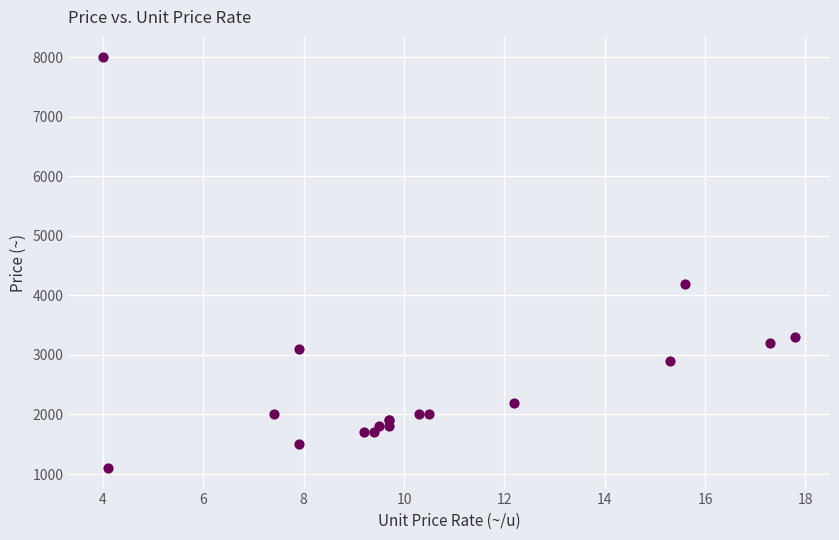

What Y value in the scatter plot is closest to 4550?

4200